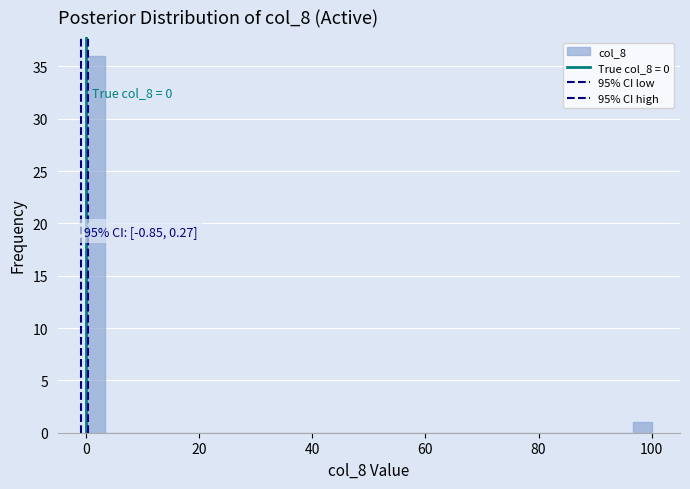

Around what value on the x-axis is the tallest bar? Give the approximate position of its centre, as read against the axis.

2